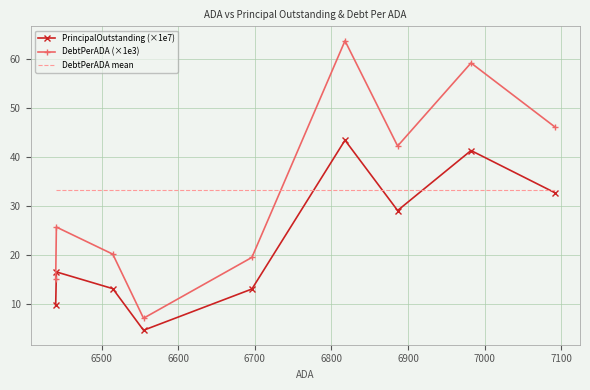

What is the highest value of the DebtPerADA (×1e3) series?

63.7